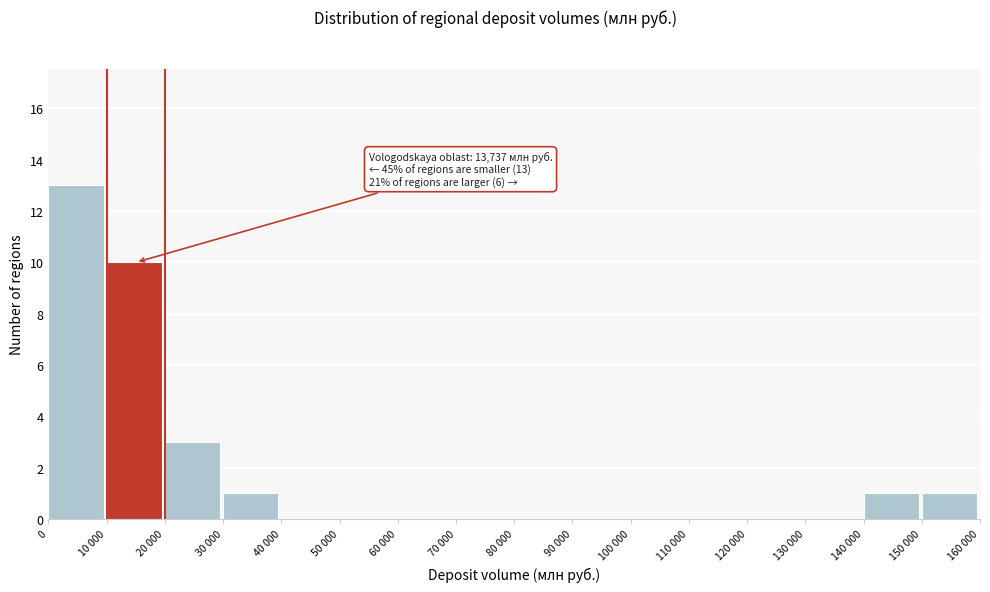

Reading right to left, extract all data points from this chart.

150 000=1	140 000=1	130 000=0	120 000=0	110 000=0	100 000=0	90 000=0	80 000=0	70 000=0	60 000=0	50 000=0	40 000=0	30 000=1	20 000=3	10 000=10	0=13